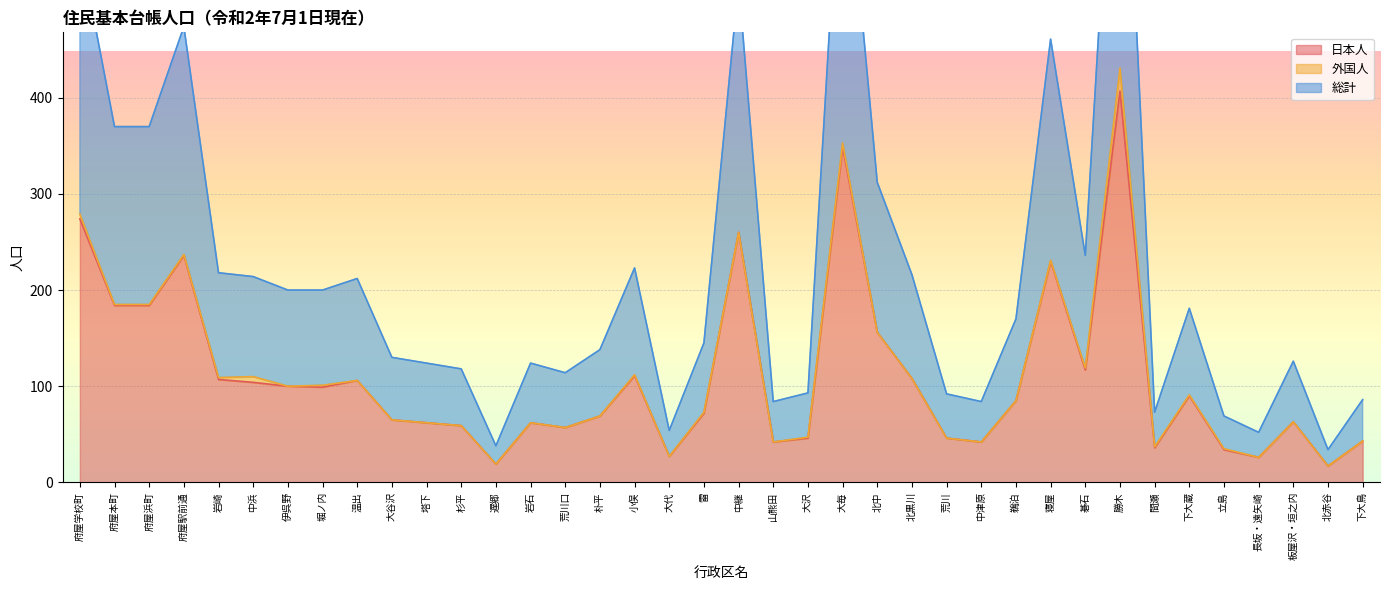

The 日本人 series shows 39 at 岩崎. True or false?

False